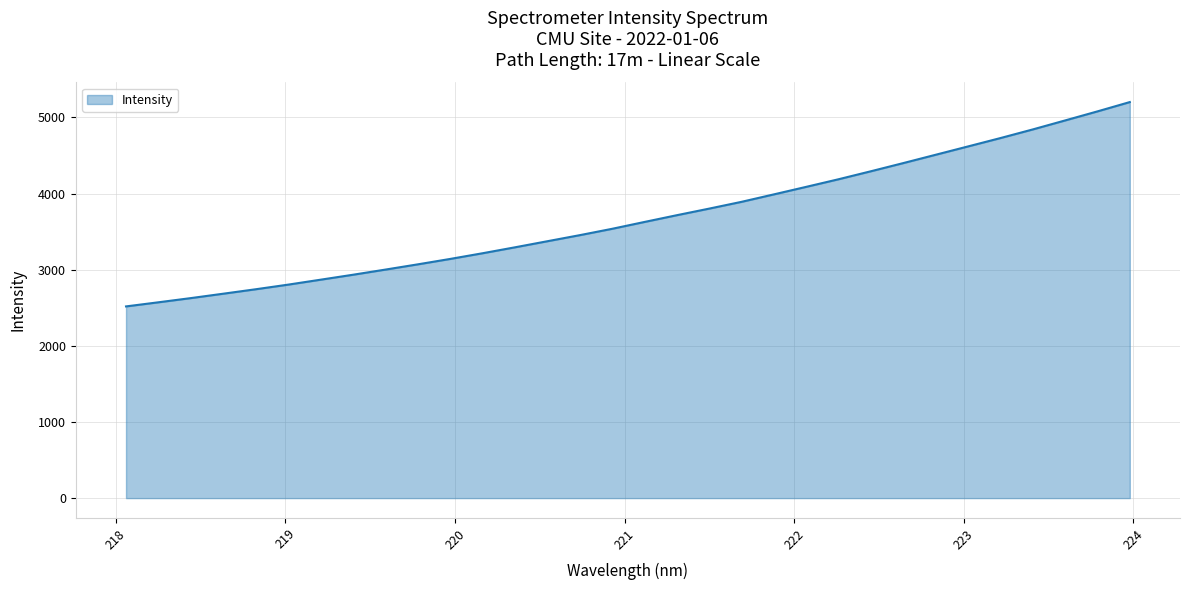

True or false: the data has more than 0 interior local peaks.

False